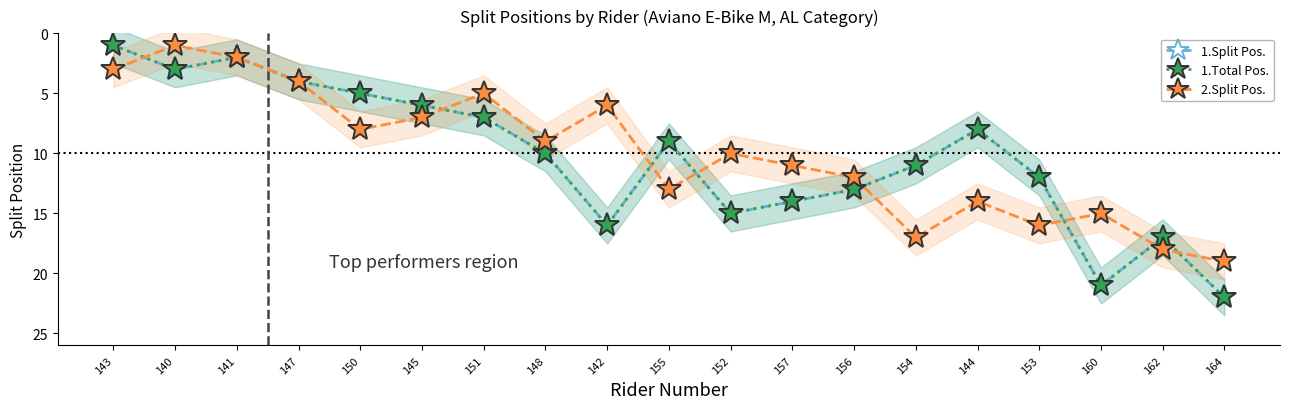

The 1.Split Pos. series shows 2 at 143. True or false?

False